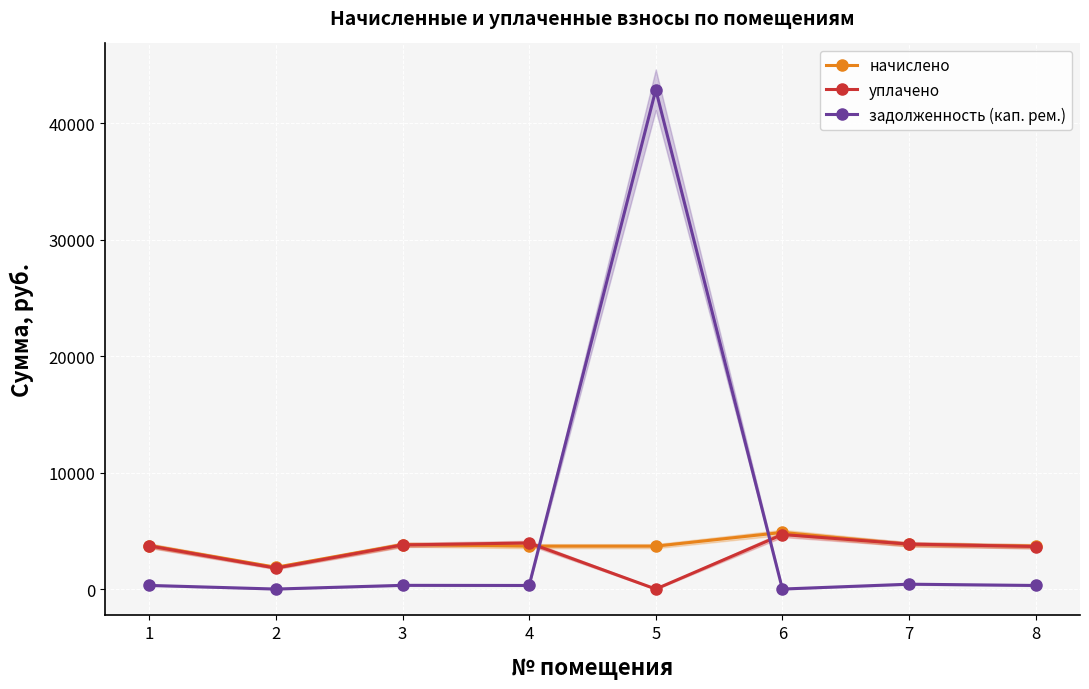

What are all the series names shown in the legend?

начислено, уплачено, задолженность (кап. рем.)